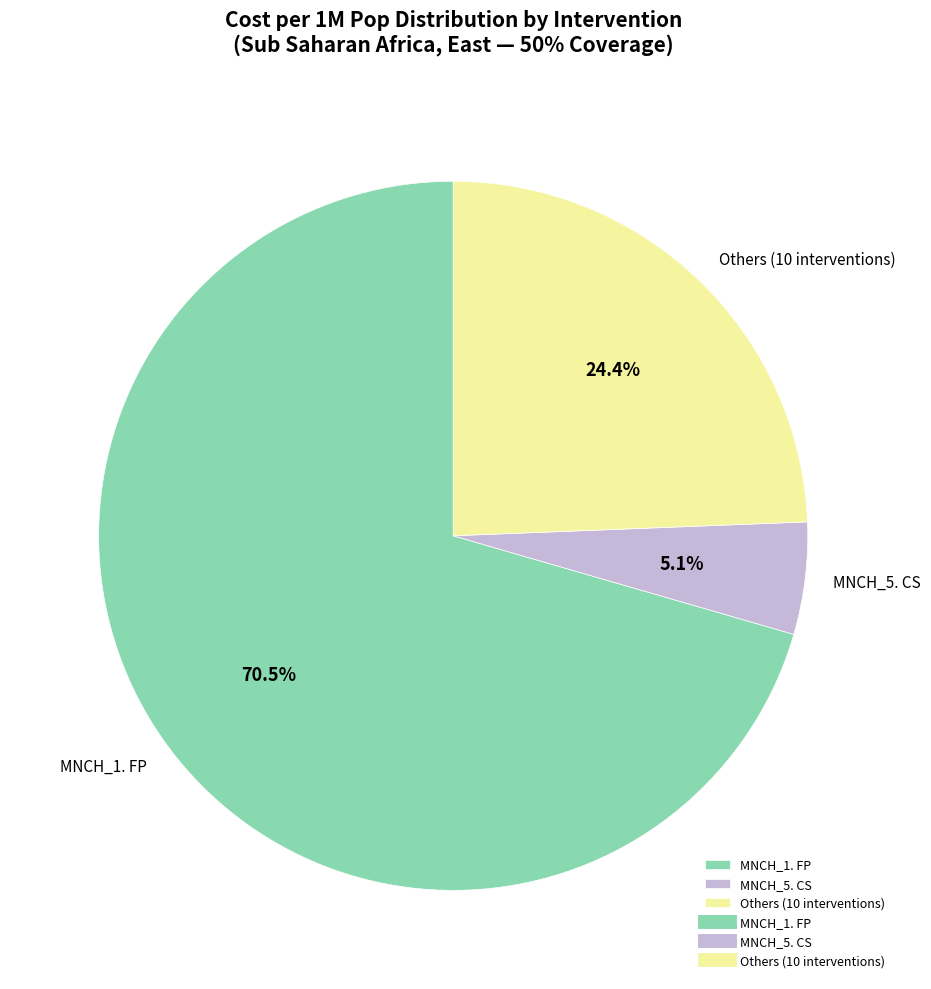

Count the number of slices in the pie.

3